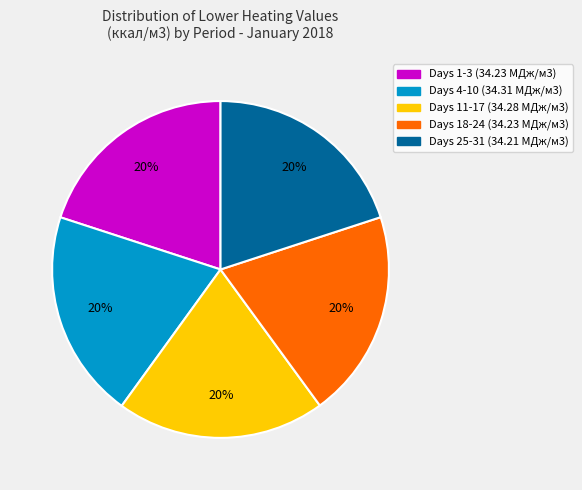

Is there any slice that represents more than half of the pie?

No